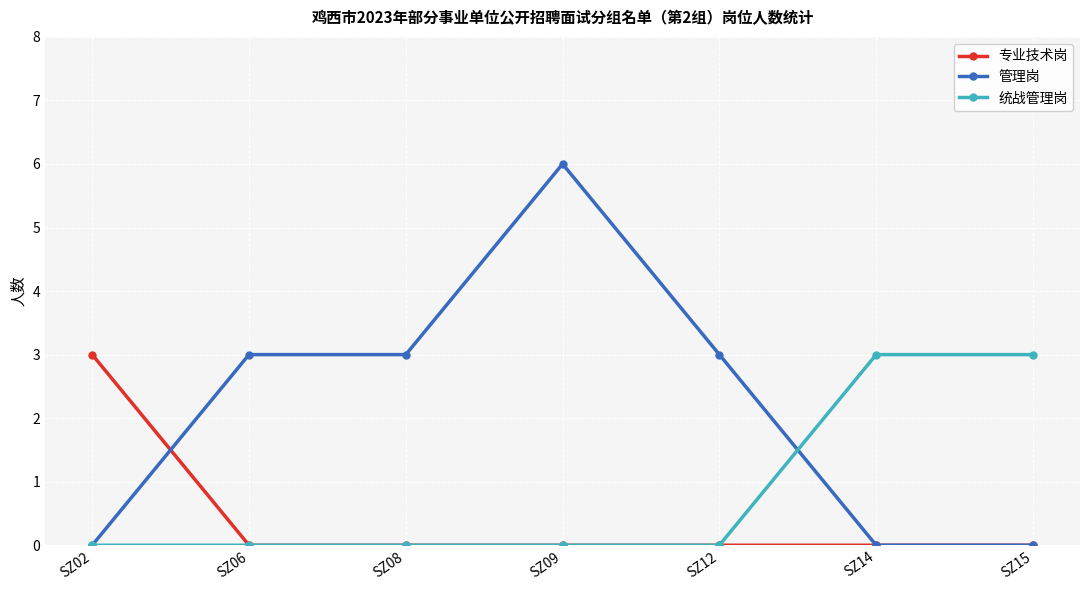

What is the difference between the highest and lowest values at SZ12?

3